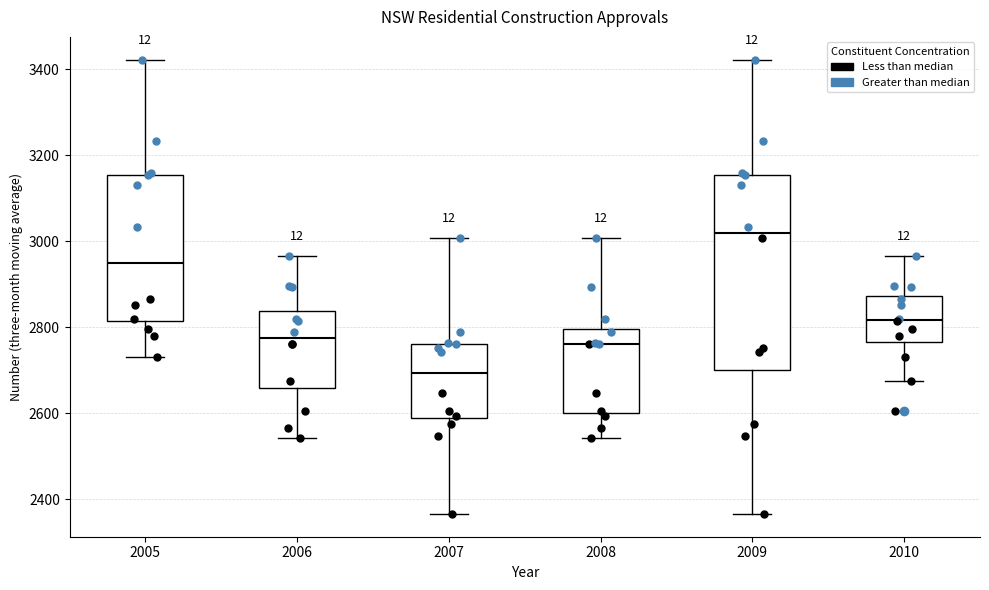

Reading left to right, read every box against the y-axis: the position of its median line, the range the box covers, and the ends of its whiskers. The values are not printed on the chart, so give them approximately, as read against the axis.

2005: median 2940, box 2820 to 3160, whiskers 2740 to 3420
2006: median 2780, box 2660 to 2840, whiskers 2540 to 2960
2007: median 2700, box 2580 to 2760, whiskers 2360 to 3000
2008: median 2760, box 2600 to 2800, whiskers 2540 to 3000
2009: median 3020, box 2700 to 3160, whiskers 2360 to 3420
2010: median 2820, box 2760 to 2880, whiskers 2680 to 2960